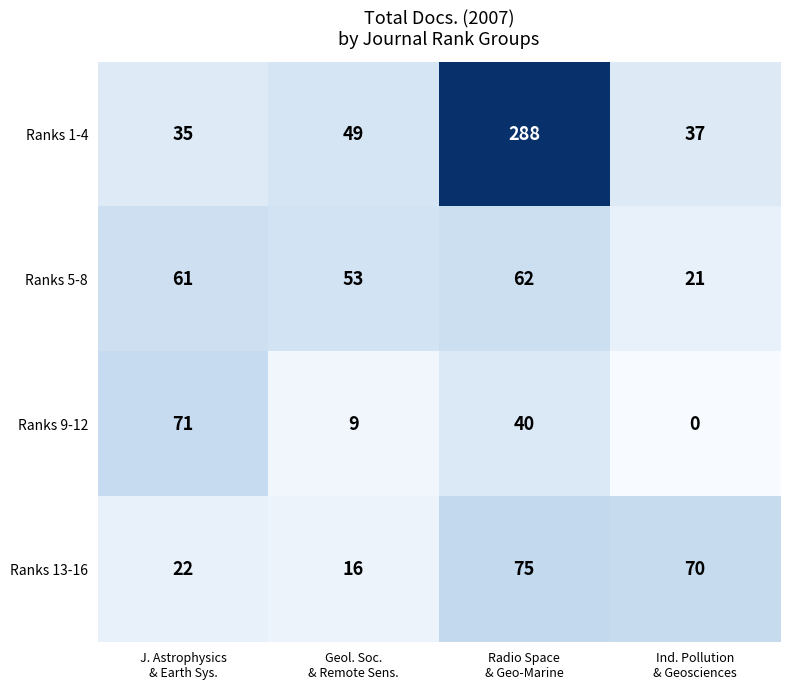

Rank the series by their maximum value, from lowest to highest.

Ranks 5-8, Ranks 9-12, Ranks 13-16, Ranks 1-4